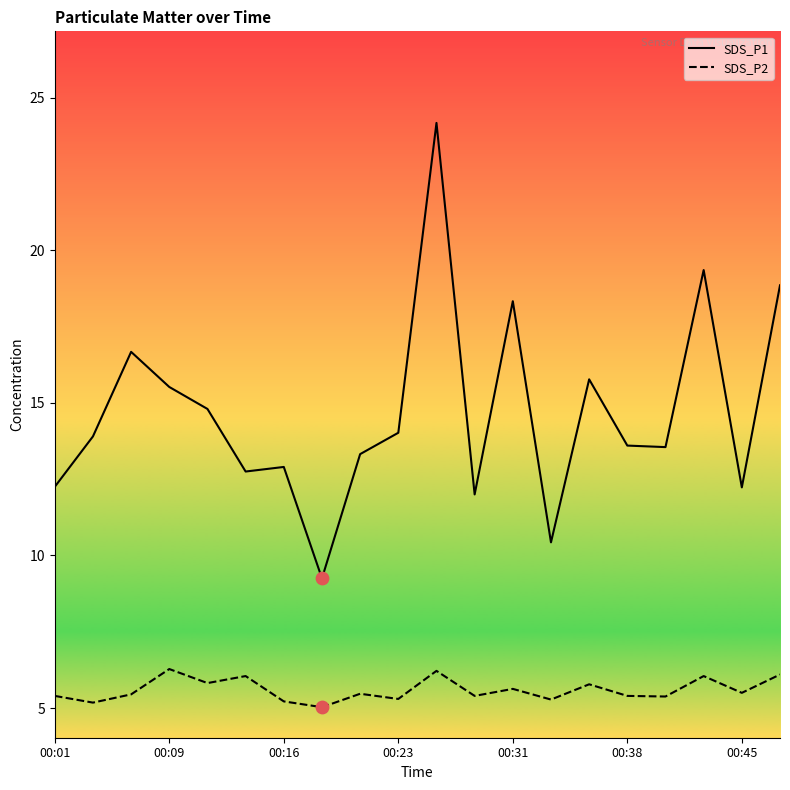

Which series has the widest spread of values?

SDS_P1